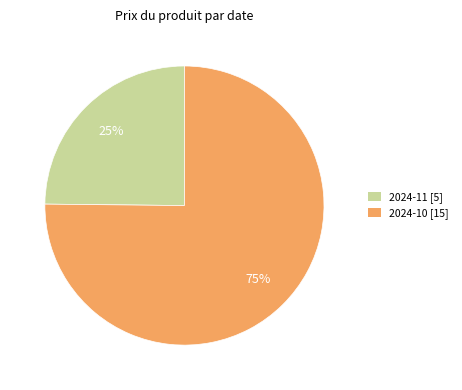

To the nearest percent, what is the average slice percentage?

50%